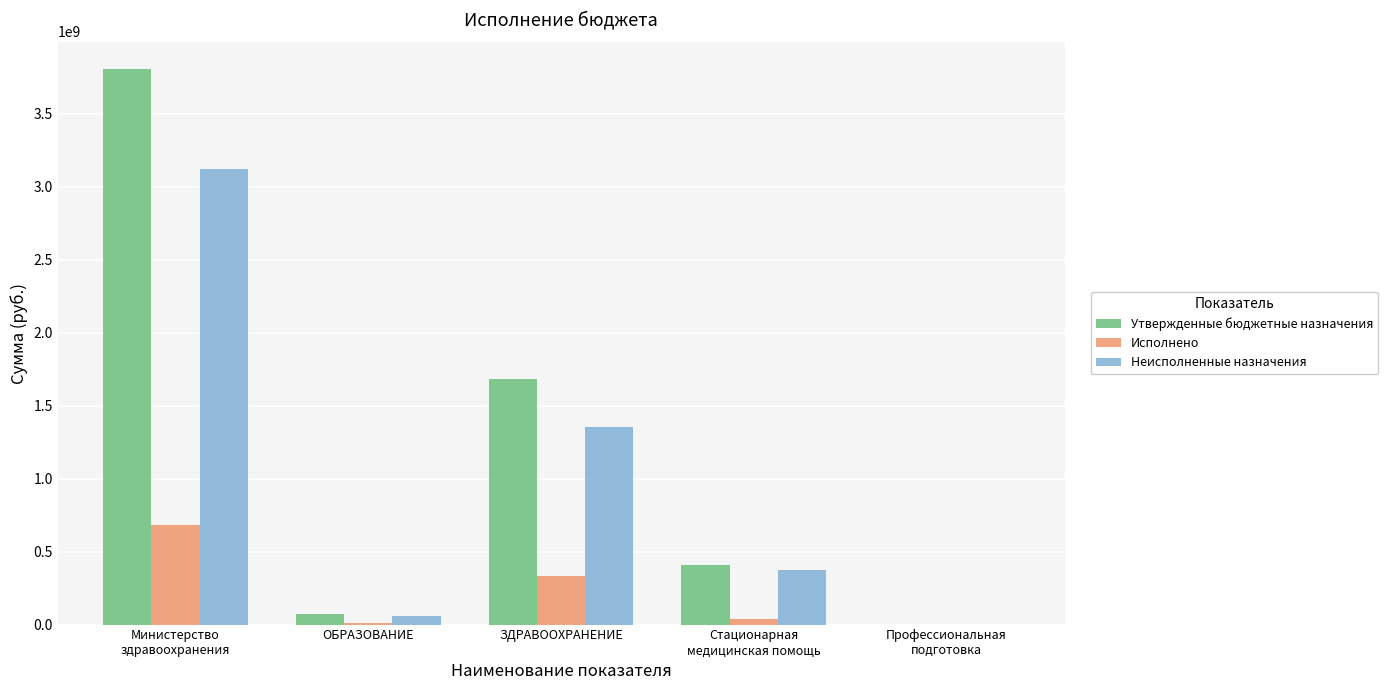

Which series has the largest total across all categories?

Утвержденные бюджетные назначения